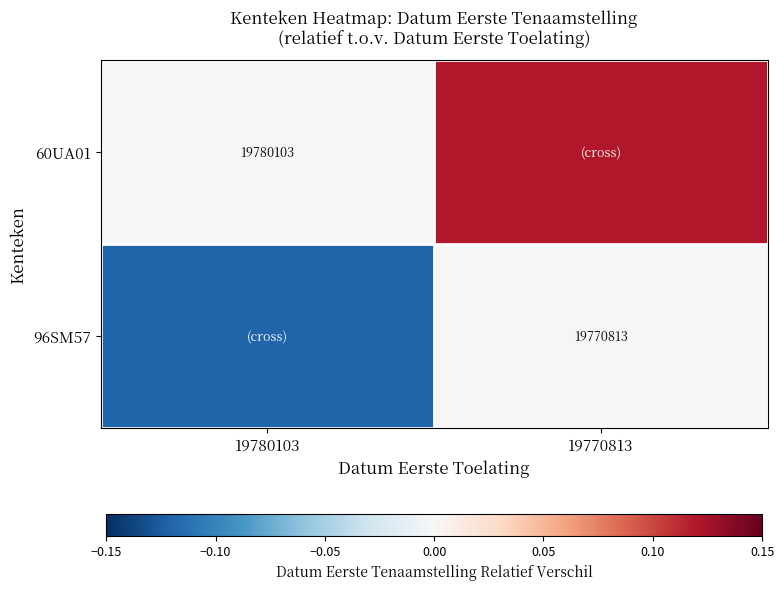

How many positive values does the 60UA01 series have?

1